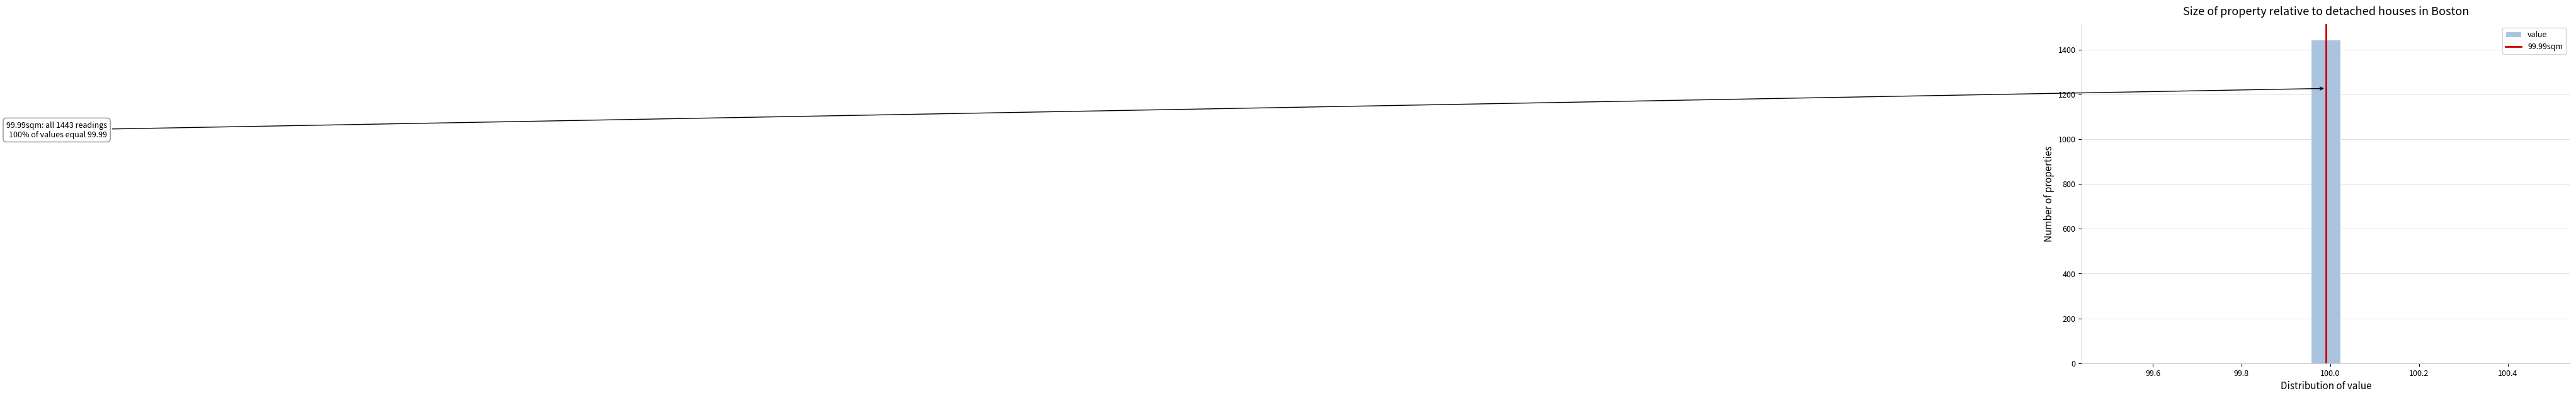

Read against the x-axis, roughly where is the centre of the tallest bar?

100.00